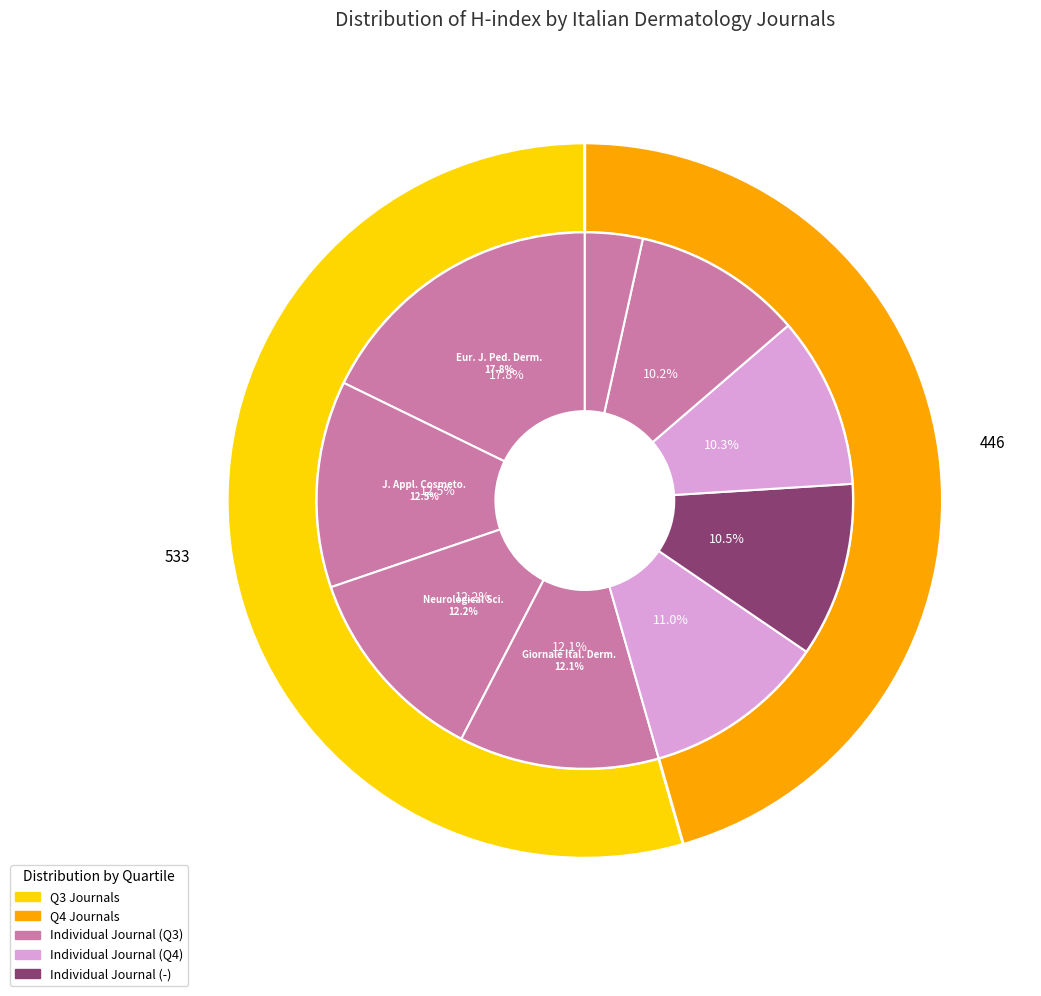

Does any single category account for the majority?

No